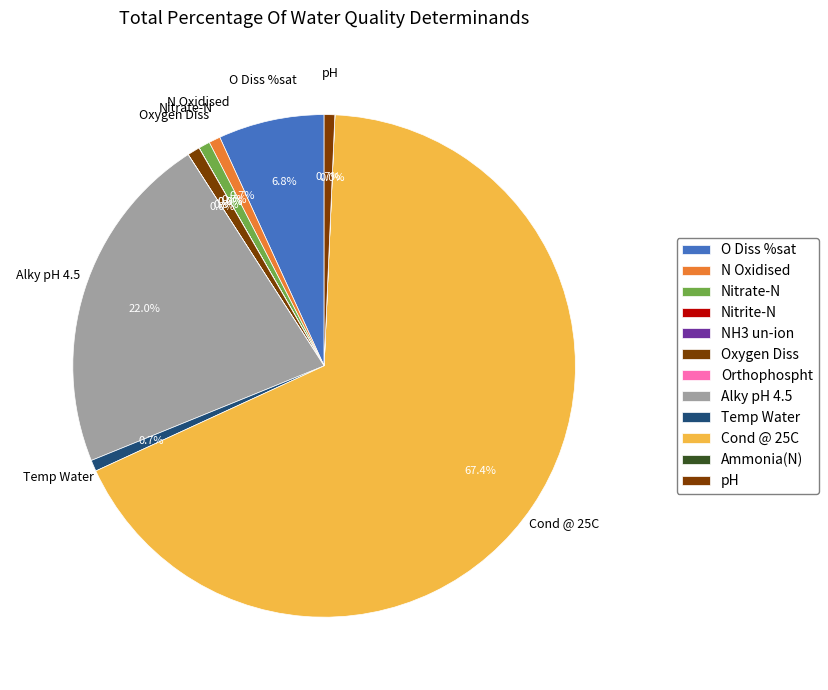

Combined, what portion of the pie is Oxygen Diss and Nitrite-N?

0.8%